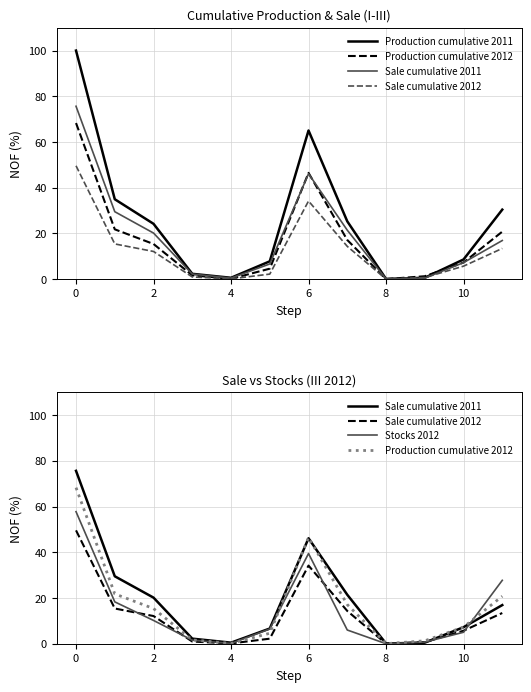

What is the highest value of the Sale cumulative 2012 series?

49.6